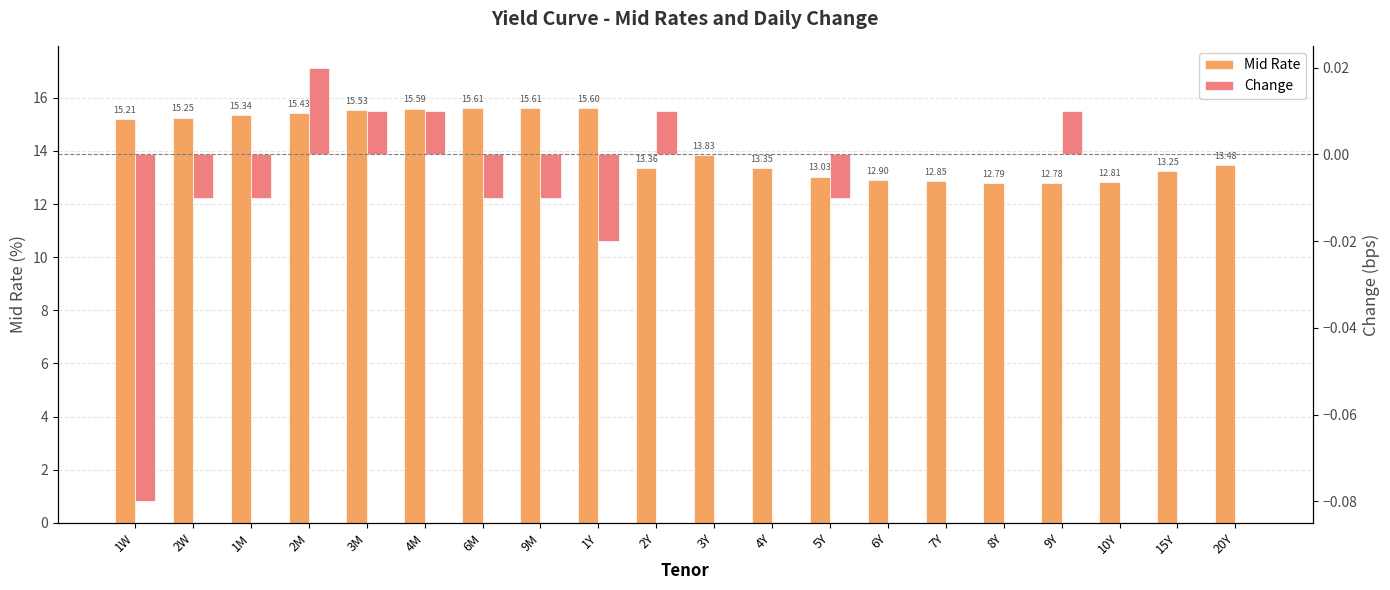

How many bars are there in total?

40